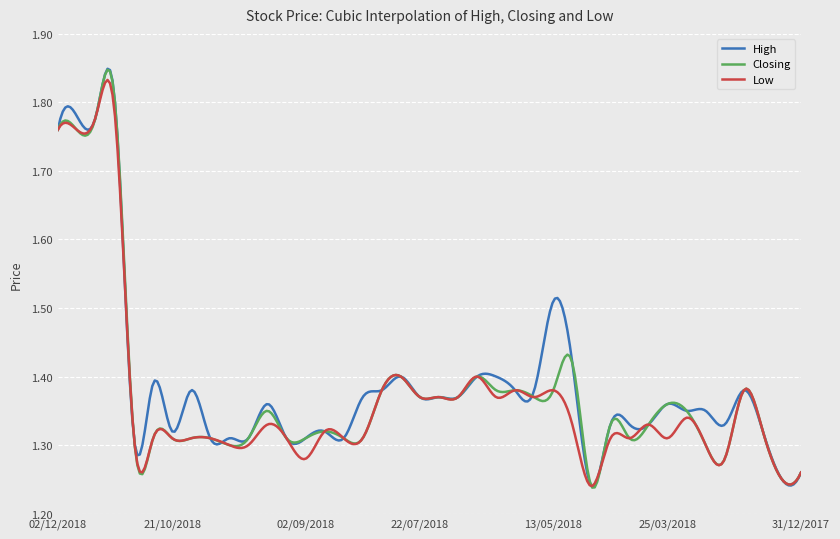

Reading left to right, extract all data points from this chart.

High: 02/12/2018=1.8	25/11/2018=1.8	18/11/2018=1.8	11/11/2018=1.8	04/11/2018=1.3	28/10/2018=1.4	21/10/2018=1.3	14/10/2018=1.4	07/10/2018=1.3	30/09/2018=1.3	23/09/2018=1.3	16/09/2018=1.4	09/09/2018=1.3	02/09/2018=1.3	26/08/2018=1.3	19/08/2018=1.3	12/08/2018=1.4	05/08/2018=1.4	29/07/2018=1.4	22/07/2018=1.4	15/07/2018=1.4	08/07/2018=1.4	24/06/2018=1.4	03/06/2018=1.4	27/05/2018=1.4	20/05/2018=1.4	13/05/2018=1.5	06/05/2018=1.4	29/04/2018=1.2	22/04/2018=1.3	08/04/2018=1.3	01/04/2018=1.3	25/03/2018=1.4	18/03/2018=1.4	04/03/2018=1.4	25/02/2018=1.3	18/02/2018=1.4	11/02/2018=1.3	04/02/2018=1.2	31/12/2017=1.3
Closing: 02/12/2018=1.8	25/11/2018=1.8	18/11/2018=1.8	11/11/2018=1.8	04/11/2018=1.3	28/10/2018=1.3	21/10/2018=1.3	14/10/2018=1.3	07/10/2018=1.3	30/09/2018=1.3	23/09/2018=1.3	16/09/2018=1.4	09/09/2018=1.3	02/09/2018=1.3	26/08/2018=1.3	19/08/2018=1.3	12/08/2018=1.3	05/08/2018=1.4	29/07/2018=1.4	22/07/2018=1.4	15/07/2018=1.4	08/07/2018=1.4	24/06/2018=1.4	03/06/2018=1.4	27/05/2018=1.4	20/05/2018=1.4	13/05/2018=1.4	06/05/2018=1.4	29/04/2018=1.2	22/04/2018=1.3	08/04/2018=1.3	01/04/2018=1.3	25/03/2018=1.4	18/03/2018=1.4	04/03/2018=1.3	25/02/2018=1.3	18/02/2018=1.4	11/02/2018=1.3	04/02/2018=1.2	31/12/2017=1.3
Low: 02/12/2018=1.8	25/11/2018=1.8	18/11/2018=1.8	11/11/2018=1.8	04/11/2018=1.3	28/10/2018=1.3	21/10/2018=1.3	14/10/2018=1.3	07/10/2018=1.3	30/09/2018=1.3	23/09/2018=1.3	16/09/2018=1.3	09/09/2018=1.3	02/09/2018=1.3	26/08/2018=1.3	19/08/2018=1.3	12/08/2018=1.3	05/08/2018=1.4	29/07/2018=1.4	22/07/2018=1.4	15/07/2018=1.4	08/07/2018=1.4	24/06/2018=1.4	03/06/2018=1.4	27/05/2018=1.4	20/05/2018=1.4	13/05/2018=1.4	06/05/2018=1.3	29/04/2018=1.2	22/04/2018=1.3	08/04/2018=1.3	01/04/2018=1.3	25/03/2018=1.3	18/03/2018=1.3	04/03/2018=1.3	25/02/2018=1.3	18/02/2018=1.4	11/02/2018=1.3	04/02/2018=1.2	31/12/2017=1.3